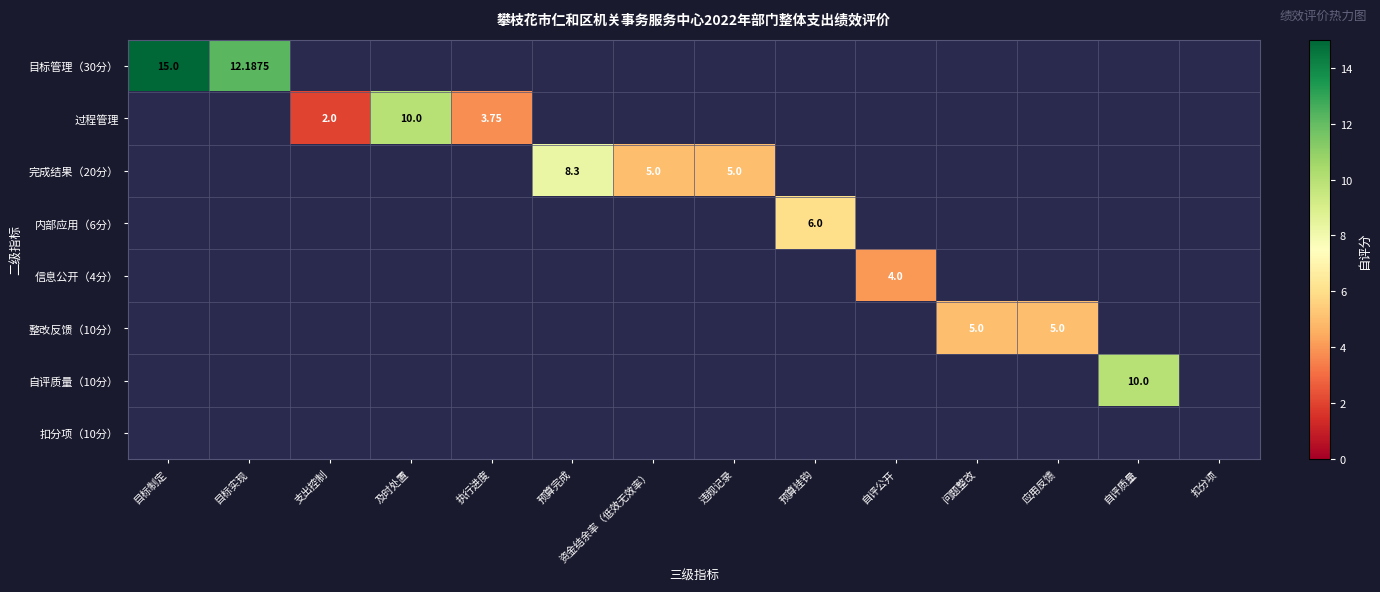

What is the smallest value displayed?

2.0